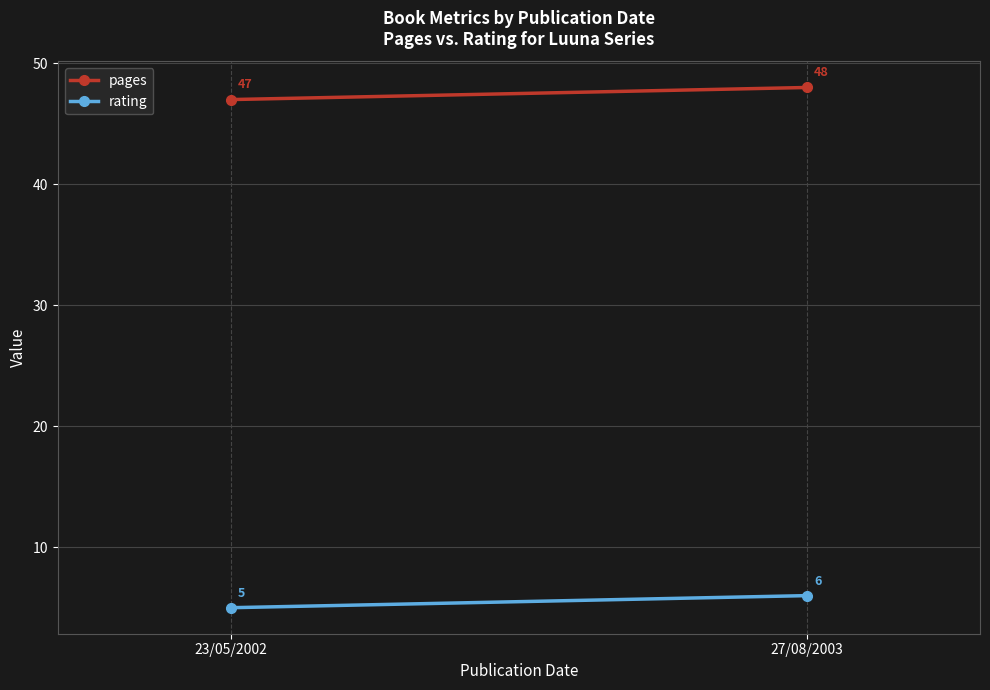

What are all the series names shown in the legend?

pages, rating